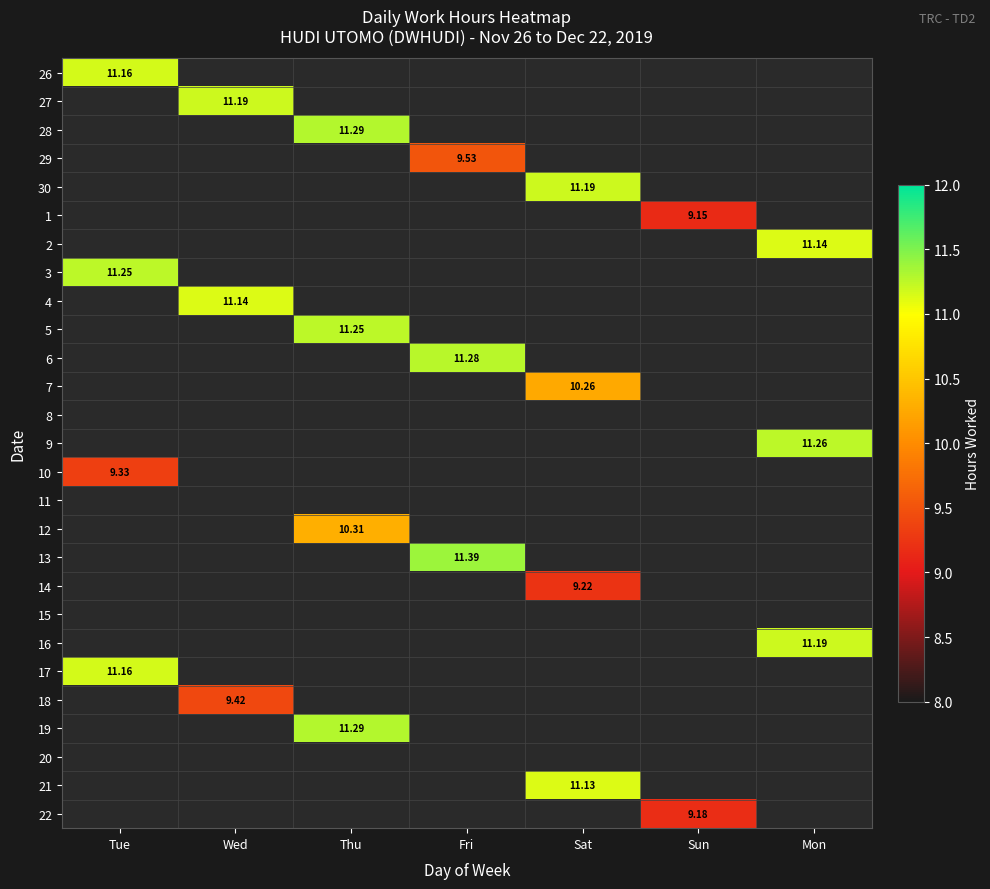

Which category has the lowest value in the 17 series?

Tue